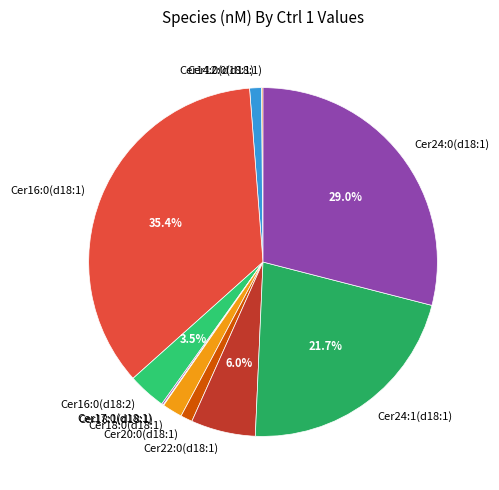

Is there any slice that represents more than half of the pie?

No